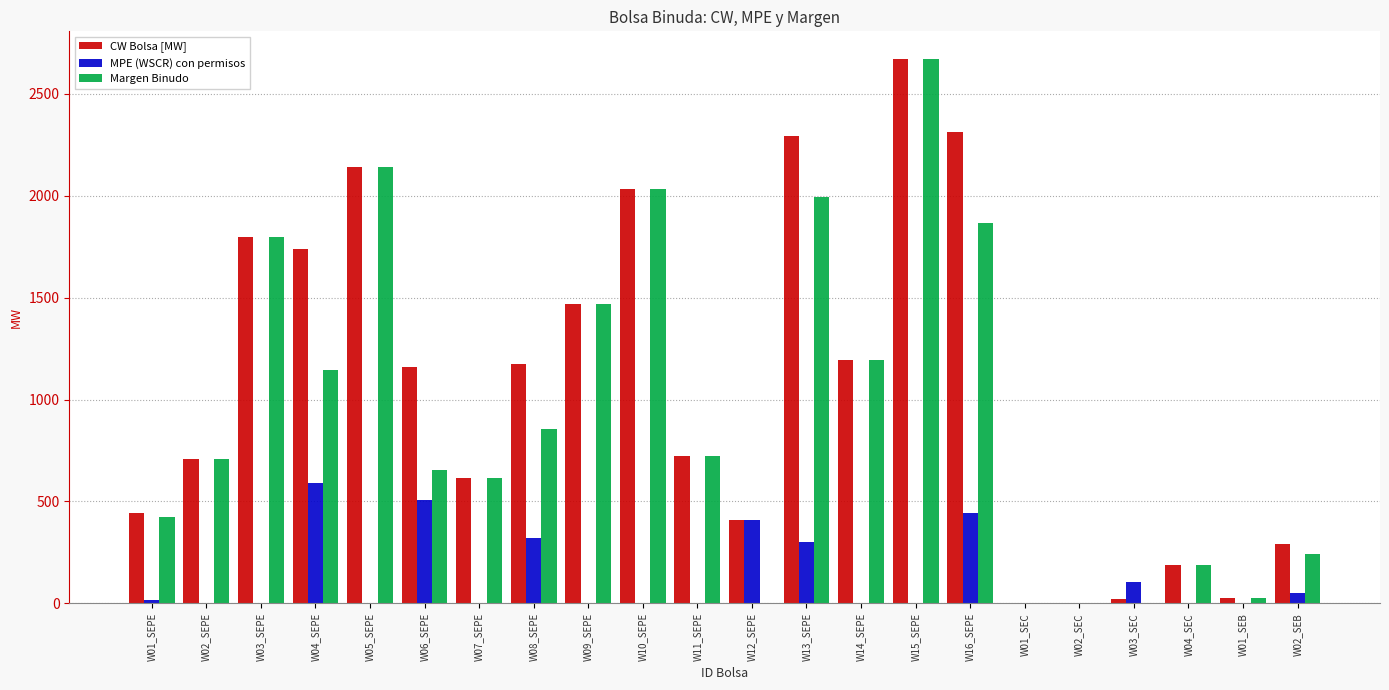

What is the sum of the Margen Binudo values at W12_SEPE and W03_SEPE?

1795.3